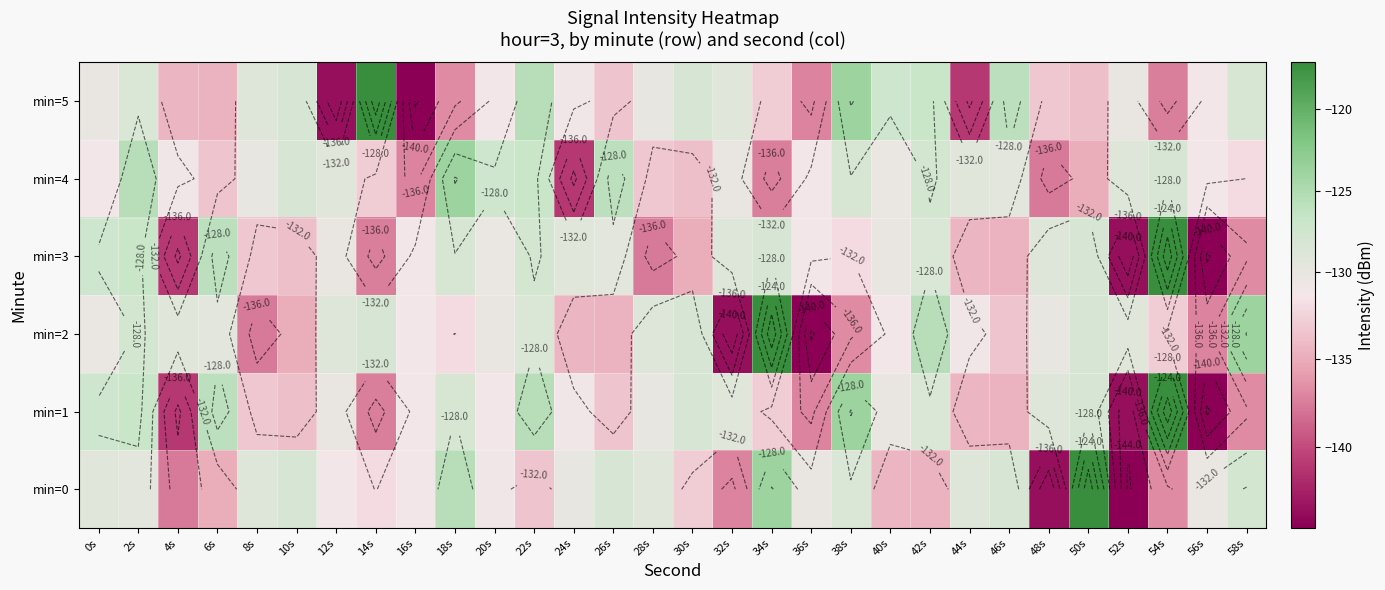

True or false: min=3 has a value of -60.7 at 12s.

False